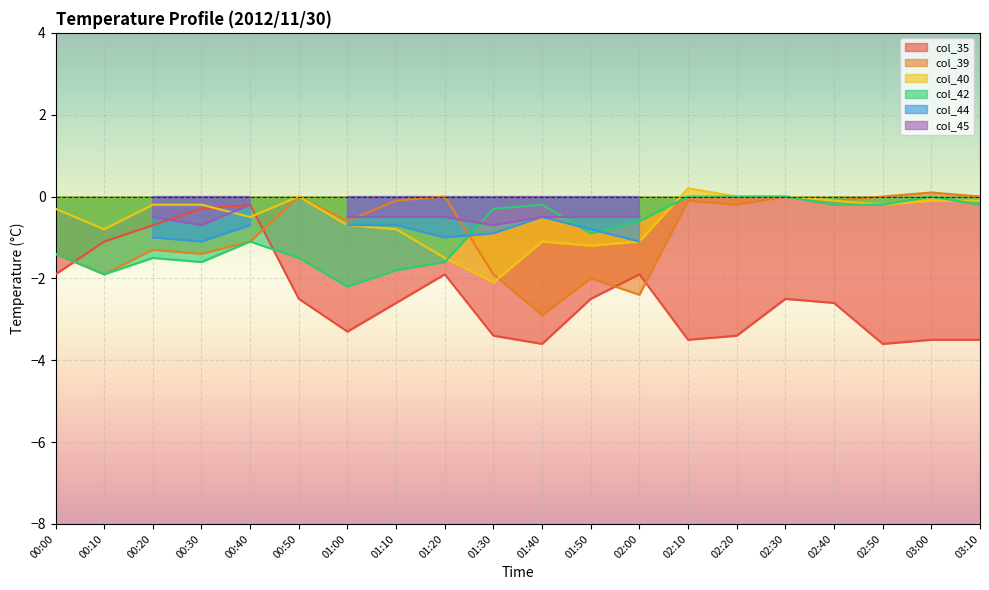

Is it true that col_40 equals 0.2 at 02:10?

True